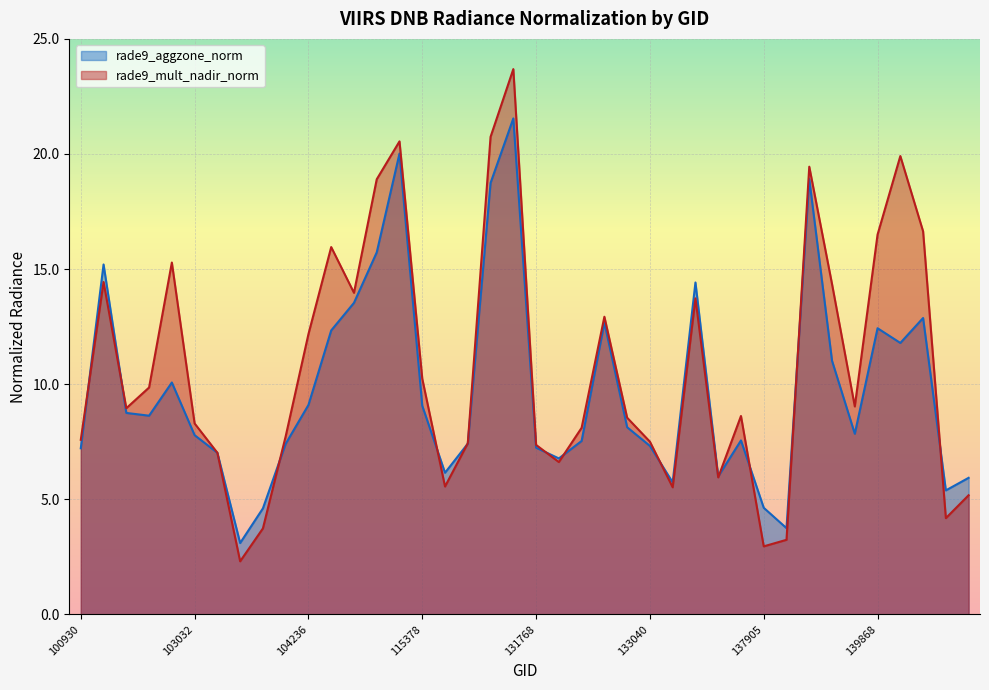

Reading left to right, extract all data points from this chart.

rade9_aggzone_norm: 100930=7.2	102671=15.2	102792=8.8	102912=8.6	102920=10.1	103032=7.8	103279=7.0	103761=3.1	104112=4.6	104229=7.4	104236=9.1	104355=12.3	110127=13.5	110299=15.7	115265=20.0	115378=9.1	115500=6.2	121308=7.4	122178=18.7	123073=21.5	131768=7.2	131947=6.8	131961=7.5	132310=12.7	132669=8.1	133040=7.3	133223=5.7	133405=14.4	134505=6.0	134700=7.6	137905=4.6	138105=3.7	138296=18.9	138881=11.0	138894=7.8	139868=12.4	139881=11.8	140071=12.9	142958=5.4	143153=5.9
rade9_mult_nadir_norm: 100930=7.6	102671=14.4	102792=9.0	102912=9.9	102920=15.3	103032=8.3	103279=7.0	103761=2.3	104112=3.7	104229=7.7	104236=12.2	104355=16.0	110127=14.0	110299=18.9	115265=20.5	115378=10.2	115500=5.6	121308=7.4	122178=20.7	123073=23.7	131768=7.4	131947=6.6	131961=8.1	132310=12.9	132669=8.5	133040=7.5	133223=5.5	133405=13.7	134505=6.0	134700=8.6	137905=3.0	138105=3.2	138296=19.4	138881=14.3	138894=9.0	139868=16.5	139881=19.9	140071=16.6	142958=4.2	143153=5.2